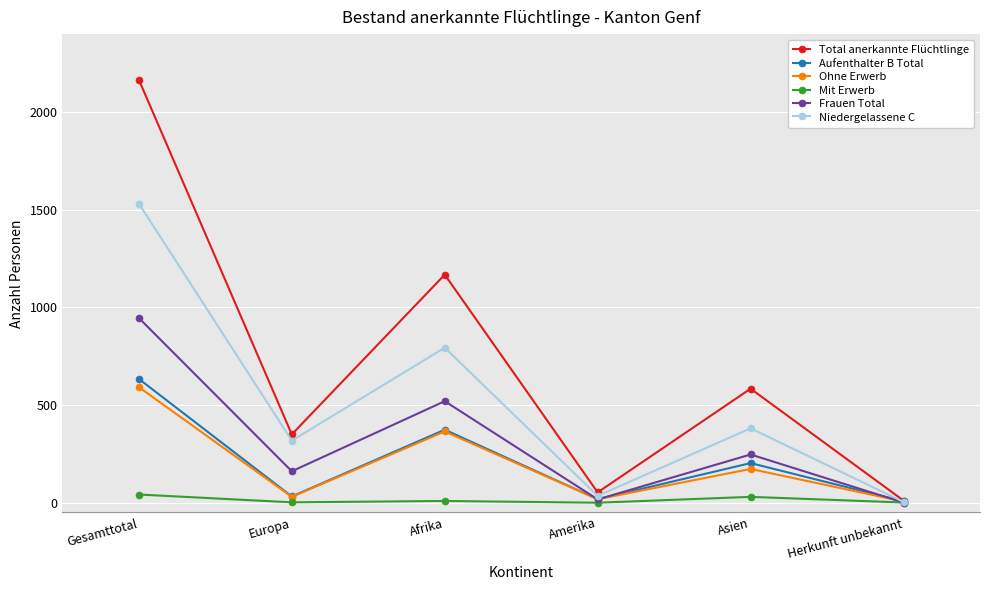

In Aufenthalter B Total, how many points are lower than both neighbors (excluding endpoints)?

2